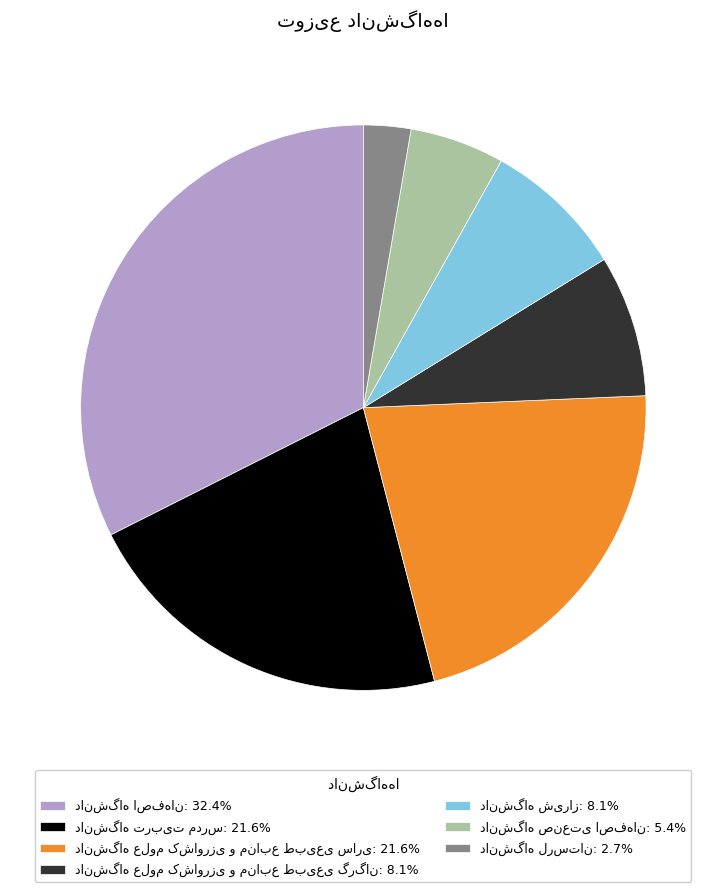

Is there a majority slice in this chart?

No